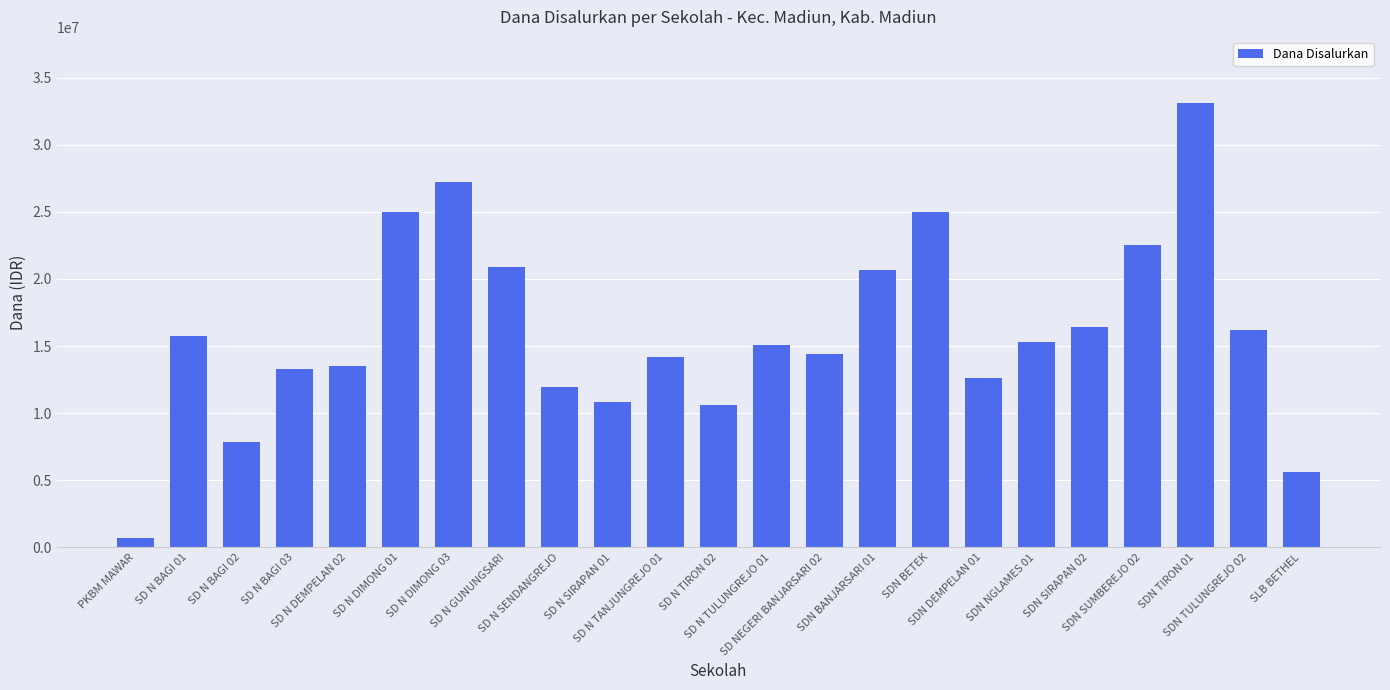

Does the chart contain any negative values?

No